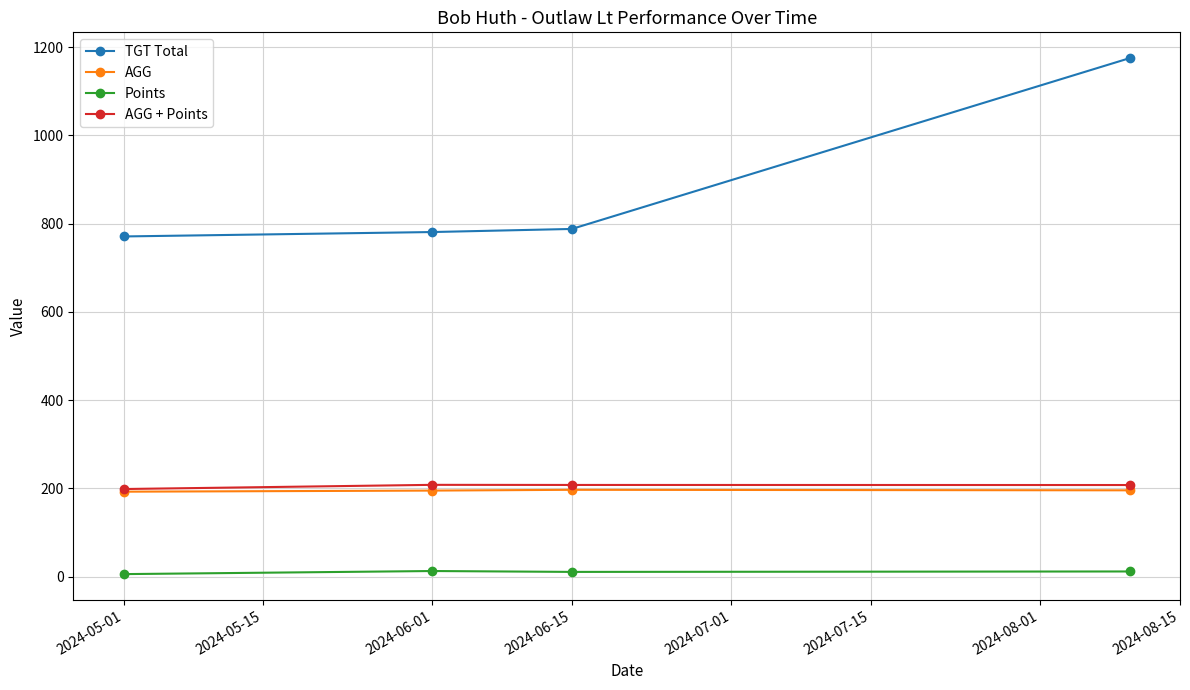

What is the value of the TGT Total point at the 3rd from the left?

788.0